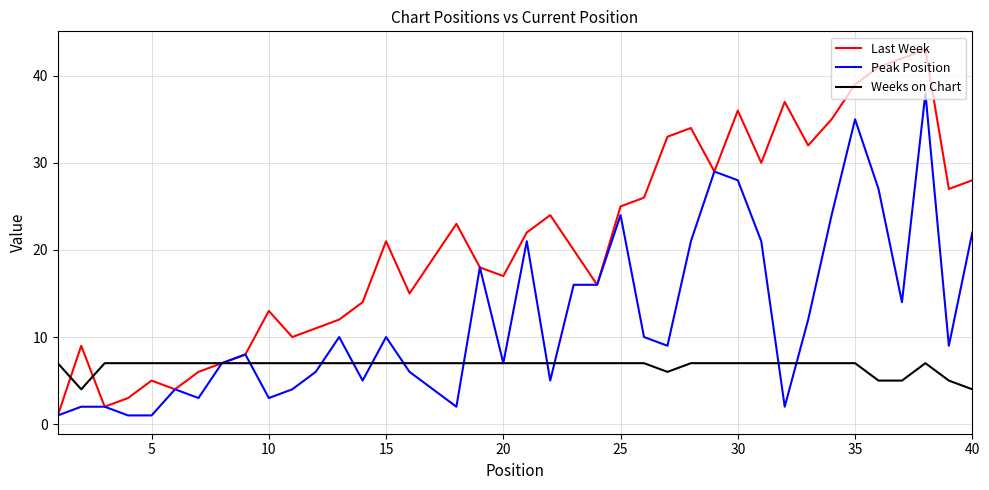

What is the difference between the maximum and minimum values in the Last Week series?

42